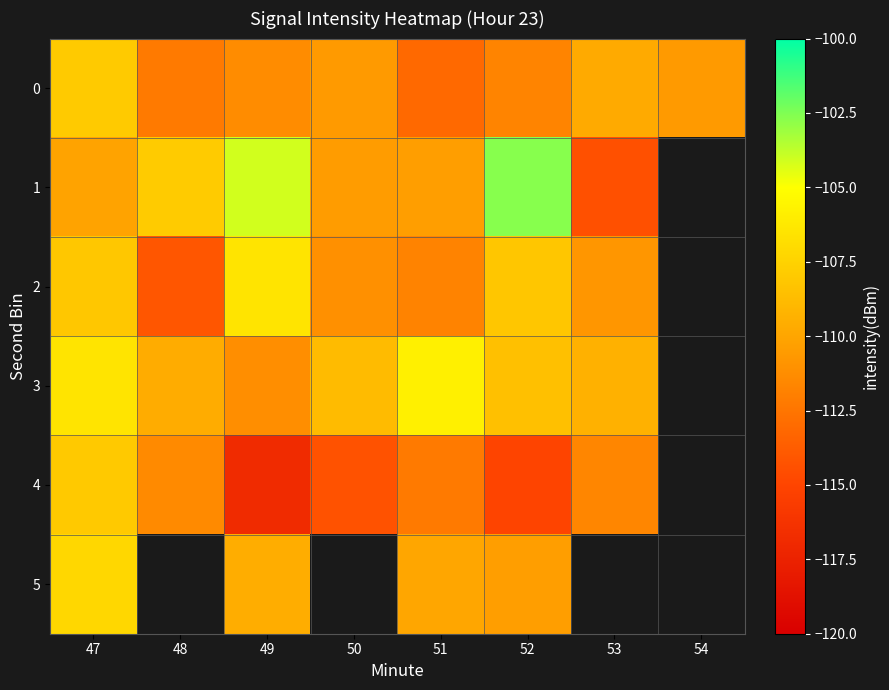

Is it true that 3 equals -108.8 at 50?

True